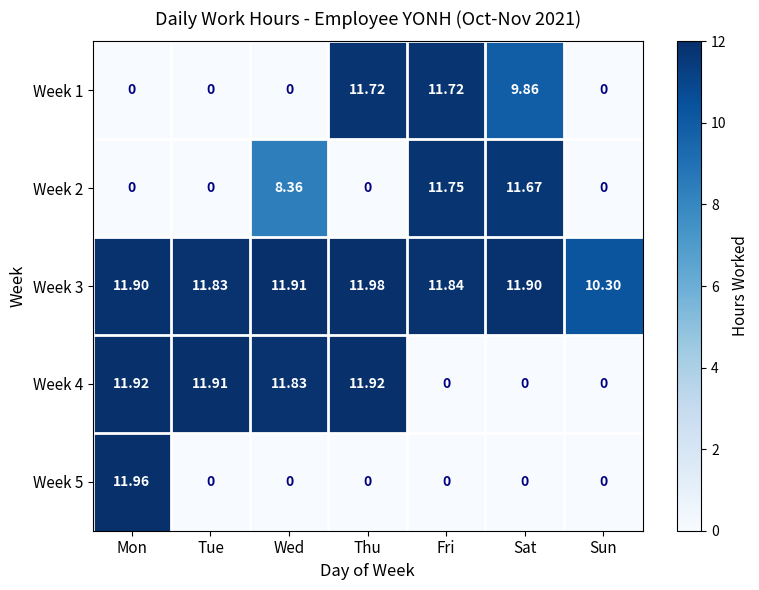

Which series changed the most between Wed and Fri?

Week 4